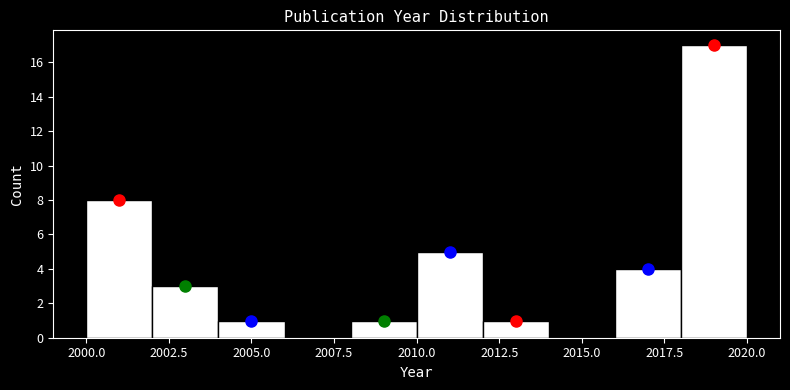

Which range on the x-axis has the tallest bar?

2018 to 2020